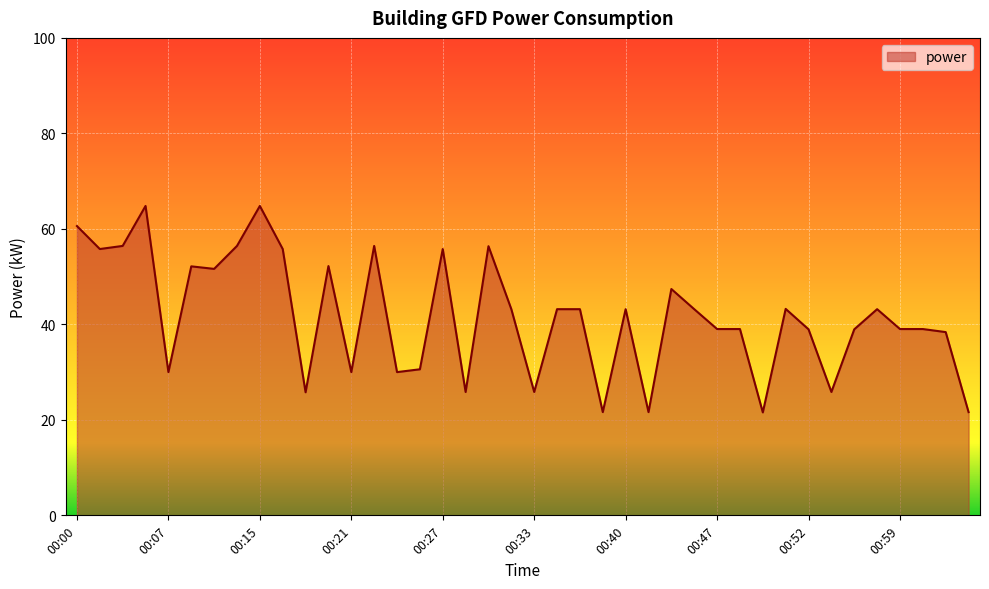

What is the minimum value shown in the chart?

21.6